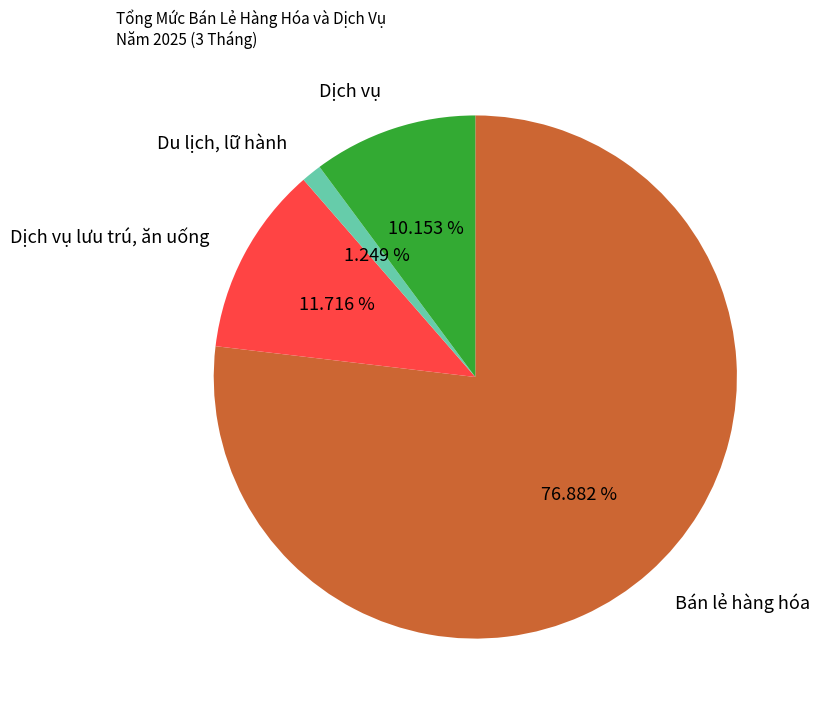

To the nearest percent, what is the difference between the Bán lẻ hàng hóa and Du lịch, lữ hành slice percentages?

76%